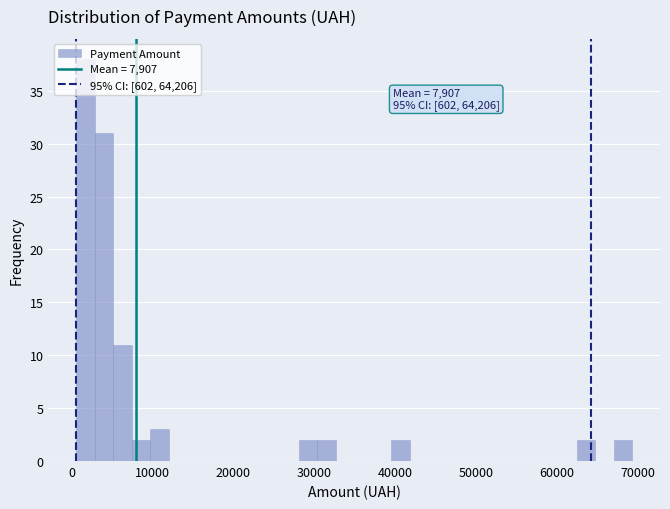

Read against the x-axis, roughly where is the centre of the tallest bar?

2000